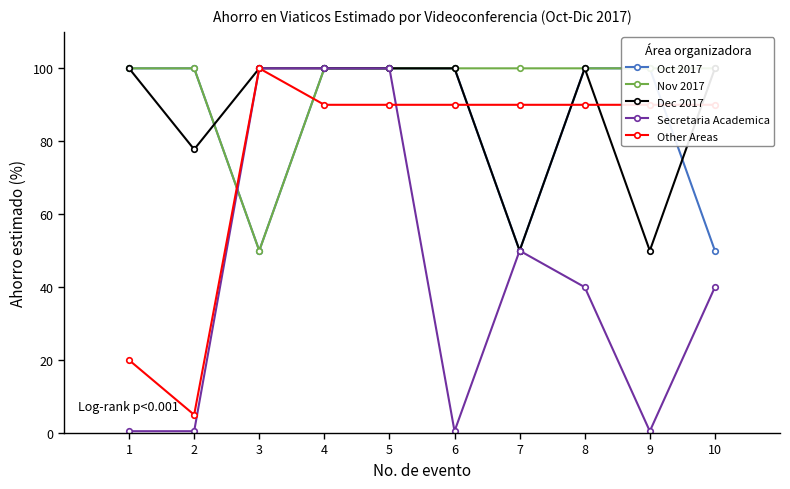

True or false: Dec 2017 and Secretaria Academica intersect in this chart.

False